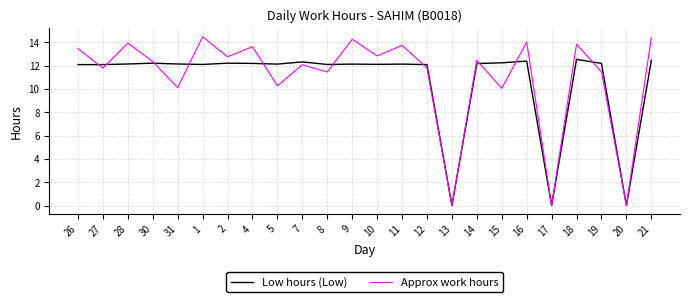

What is the sum of the Low hours (Low) values at 21 and 16?

24.9